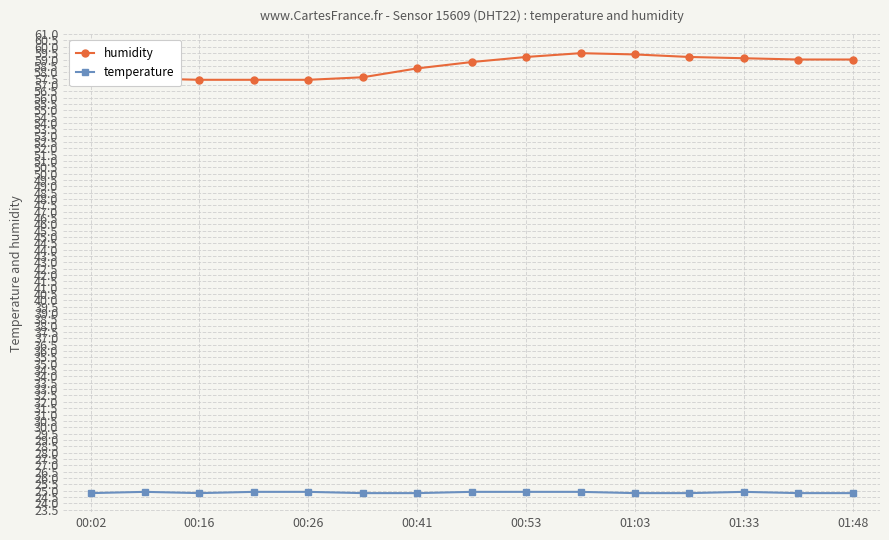

List the series in order of their overall mean, lowest first.

temperature, humidity